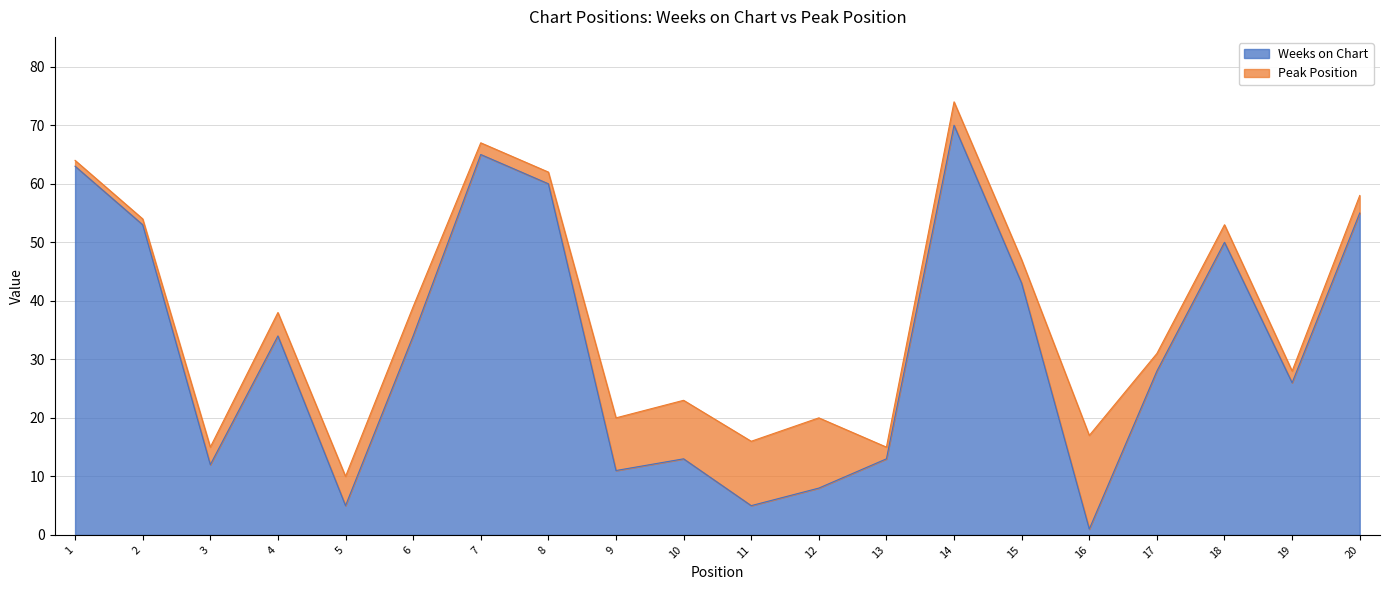

True or false: the data shows 43 at 15.

True